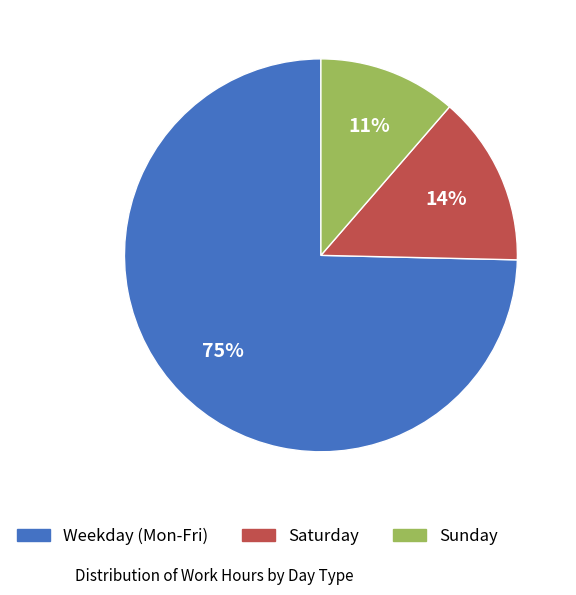

To the nearest percent, what is the average slice percentage?

33%